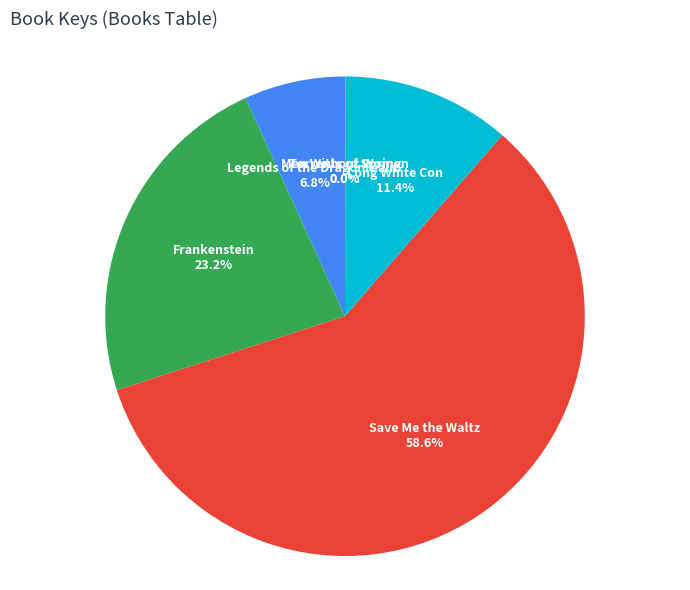

Does any single category account for the majority?

Yes